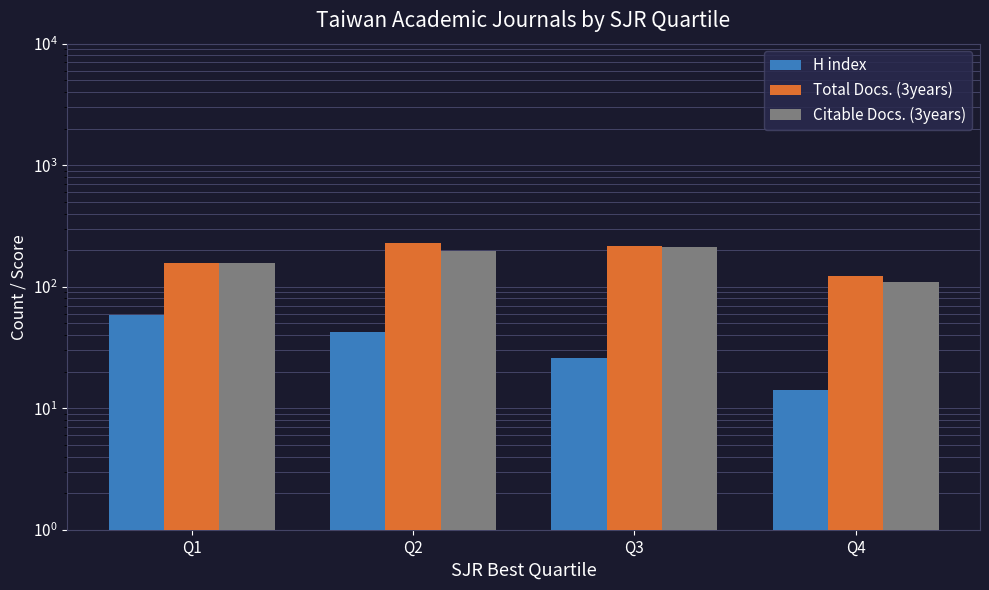

Is it true that Citable Docs. (3years) equals 43 at Q4?

False